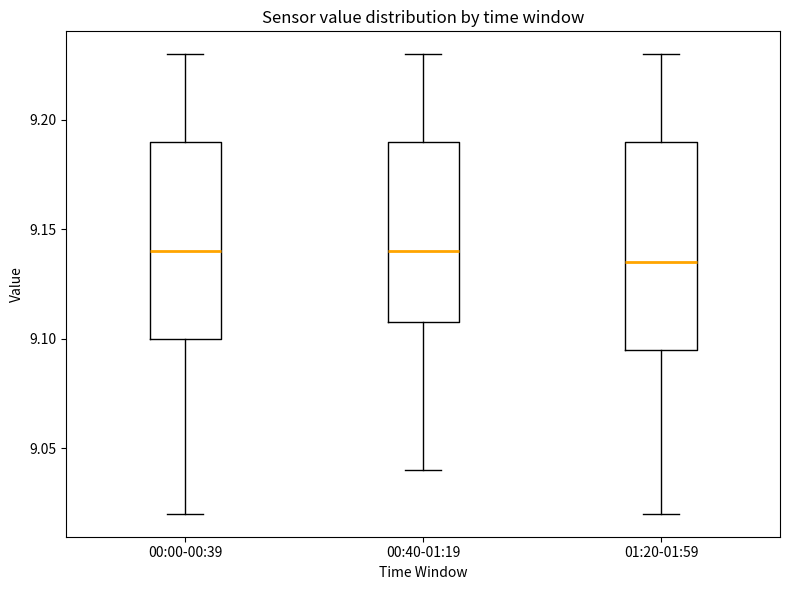

Reading left to right, transcribe this box plot: for each box, give where its median line is, the range the box spans, and where its two whiskers end, as read against the y-axis. The values are not printed on the chart, so give them approximately, as read against the axis.

00:00-00:39: median 9.140, box 9.100 to 9.190, whiskers 9.020 to 9.230
00:40-01:19: median 9.140, box 9.110 to 9.190, whiskers 9.040 to 9.230
01:20-01:59: median 9.135, box 9.095 to 9.190, whiskers 9.020 to 9.230